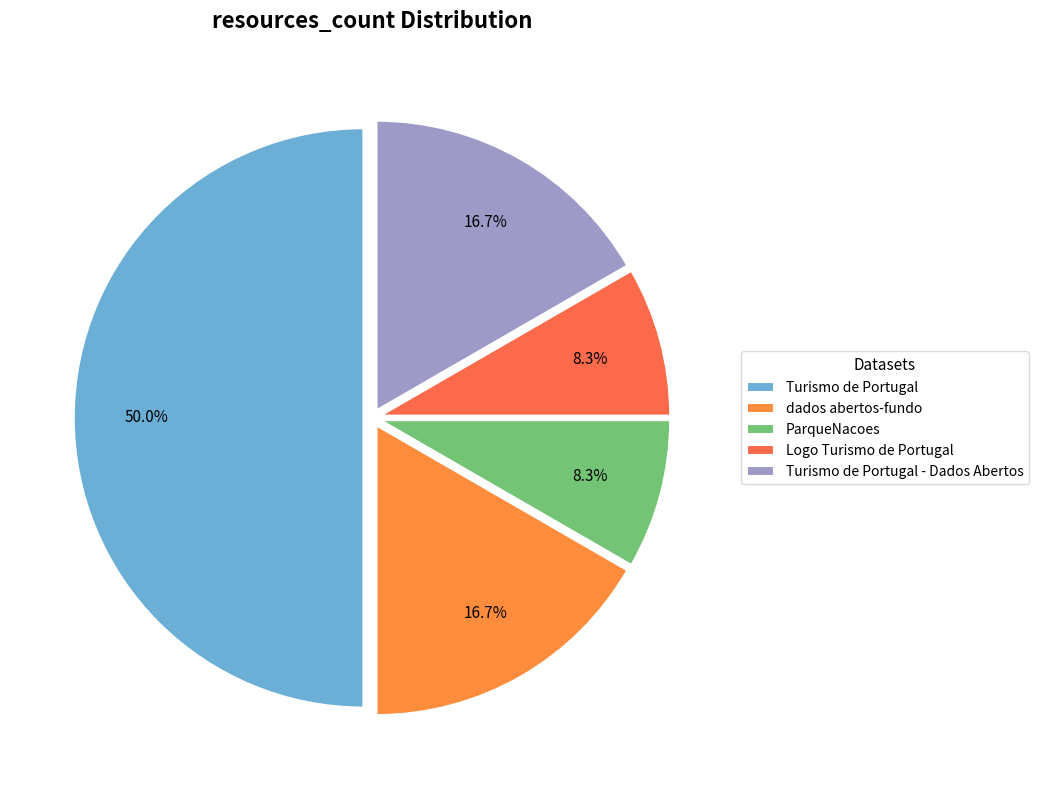

Rank the categories by value from lowest to highest.

ParqueNacoes, Logo Turismo de Portugal, dados abertos-fundo, Turismo de Portugal - Dados Abertos, Turismo de Portugal